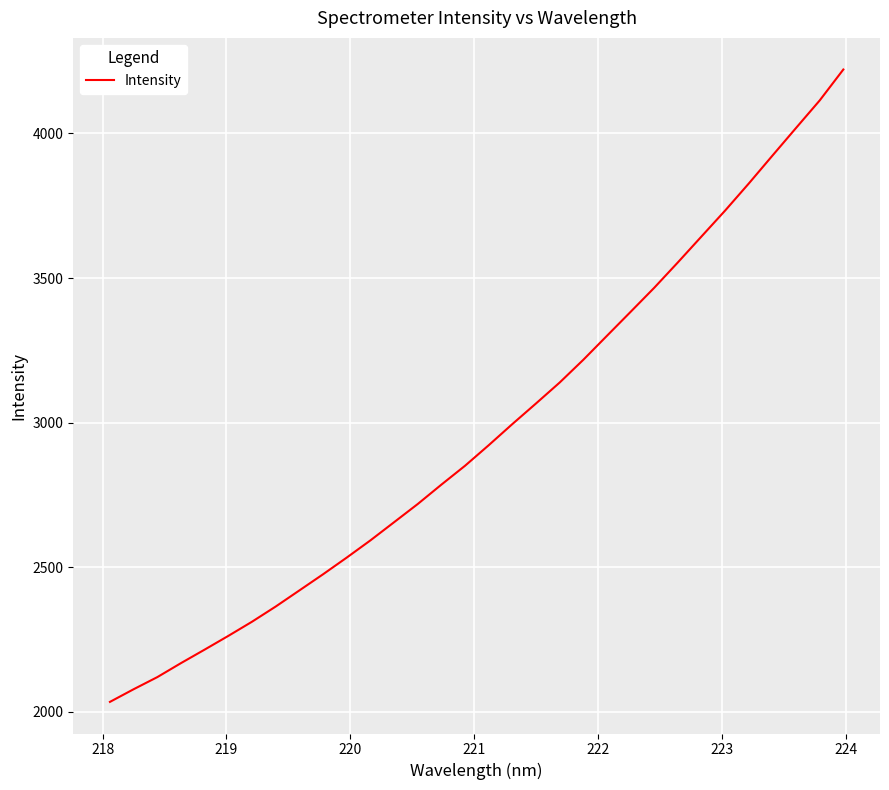

What is the difference between the maximum and minimum values?

2187.4